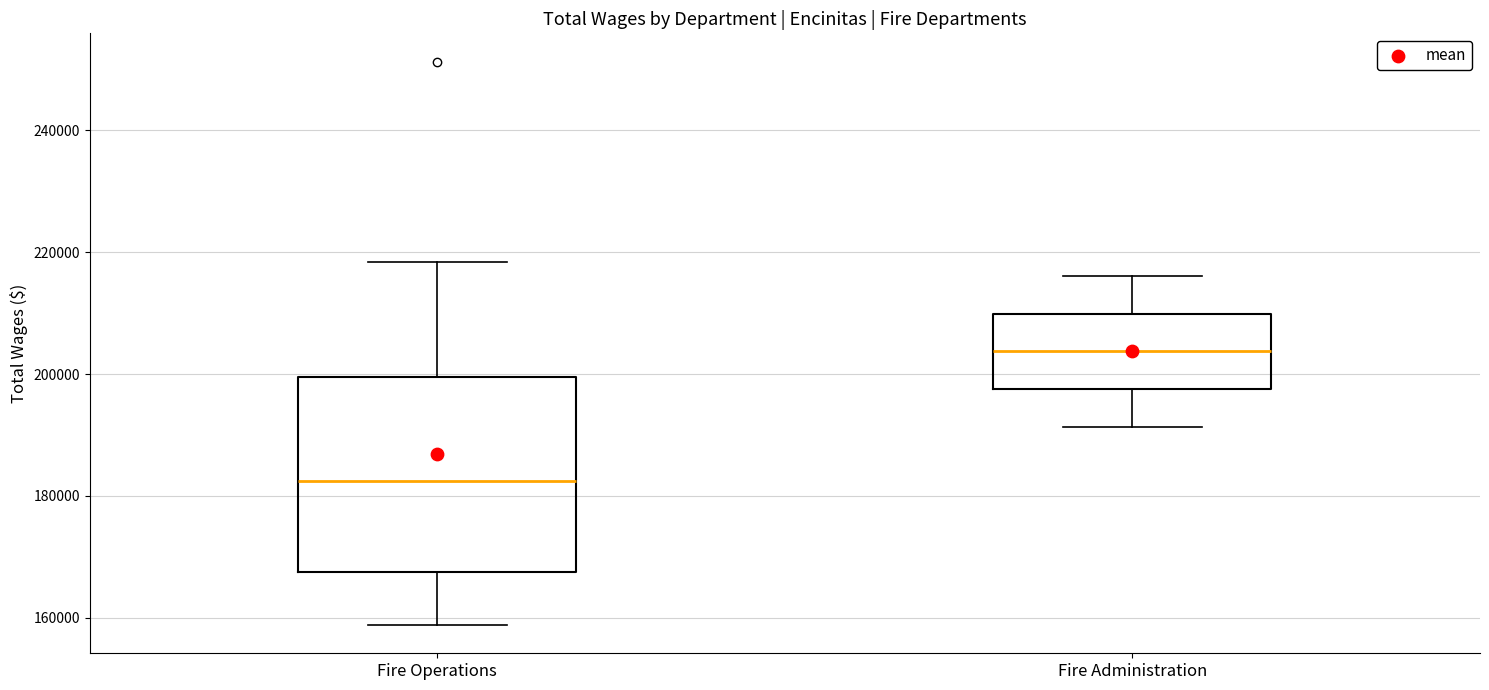

Which box's median line is the highest?

Fire Administration